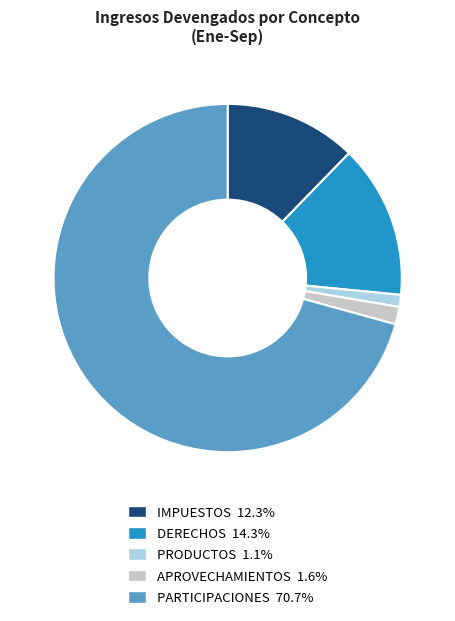

Is it true that APROVECHAMIENTOS is 9% of the pie?

False